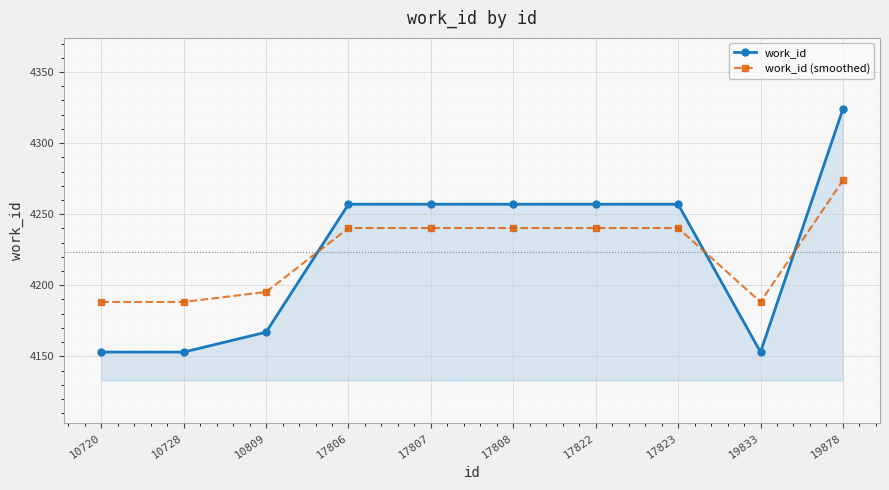

What is the difference between the maximum and minimum values in the work_id (smoothed) series?

85.5